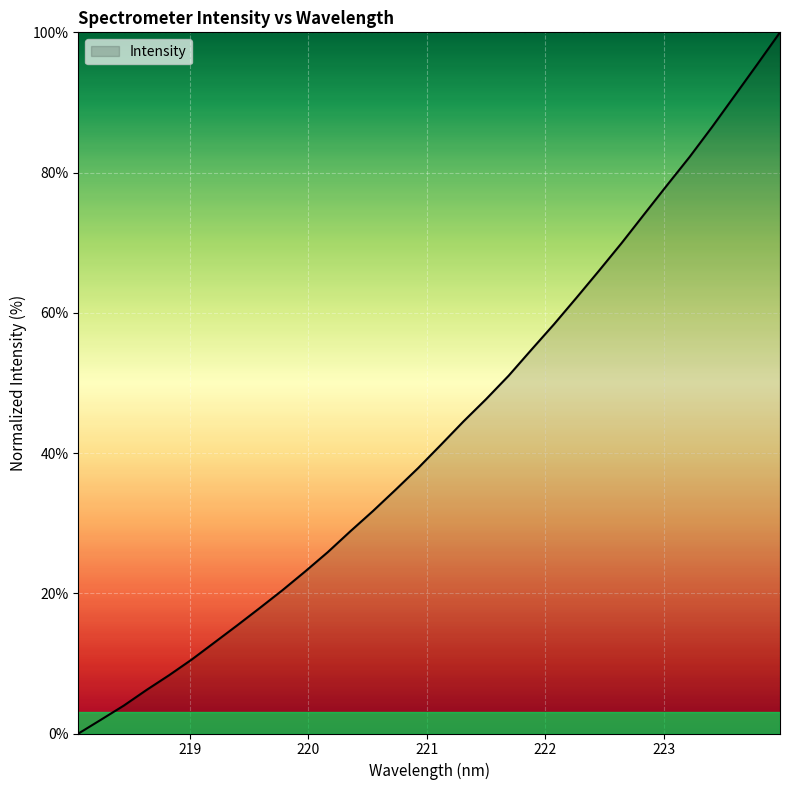

What is the maximum value shown in the chart?

100.0